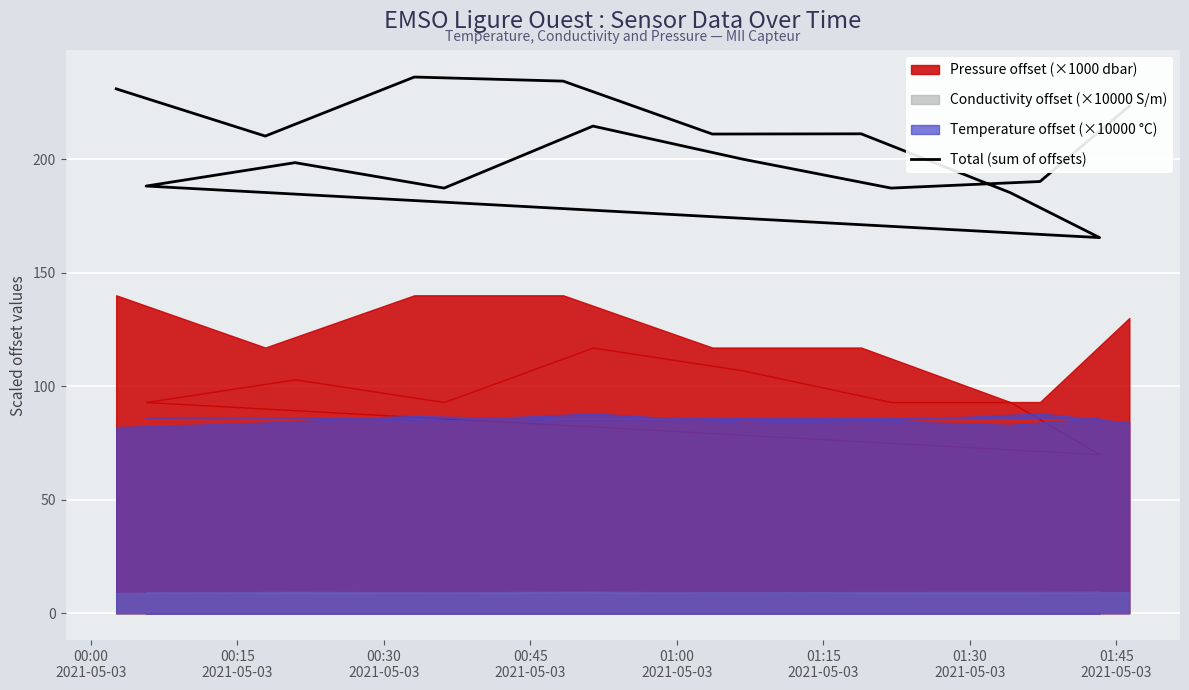

Reading left to right, list all the values displayed in this chart.

230.9	210.1	236.1	234.3	211.0	211.1	185.2	165.4	188.1	198.4	187.2	214.5	200.0	187.2	190.1	223.3